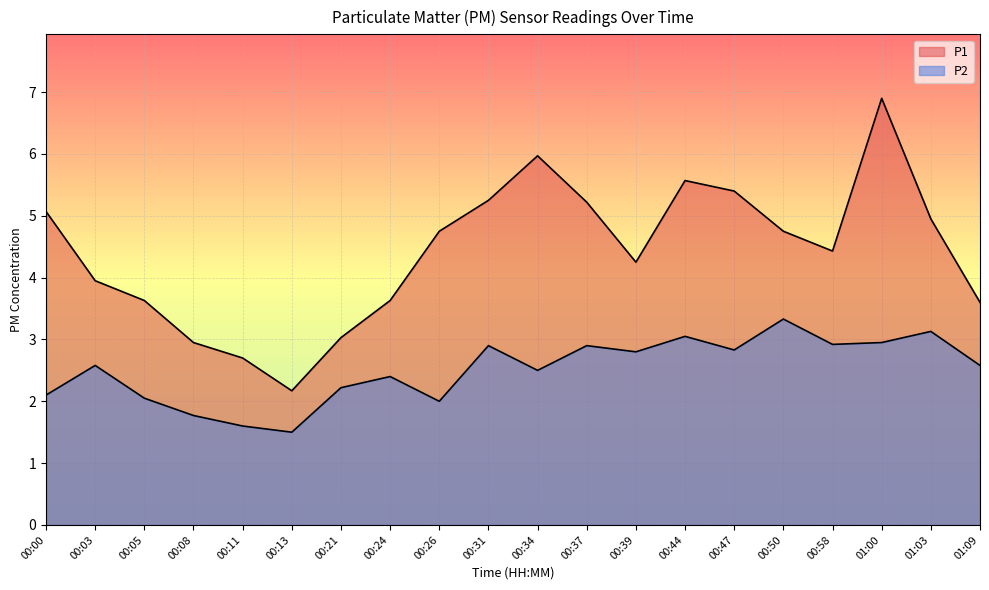

What is the smallest value displayed?

1.5